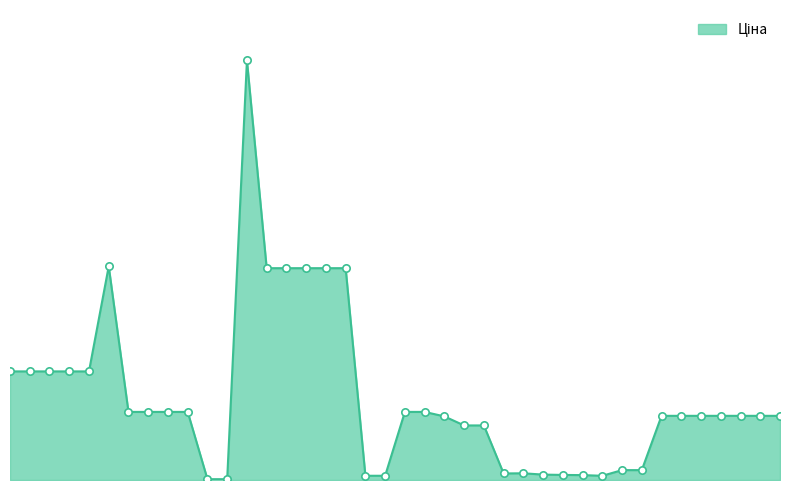

Is this an area chart (filled region under the line)?

Yes